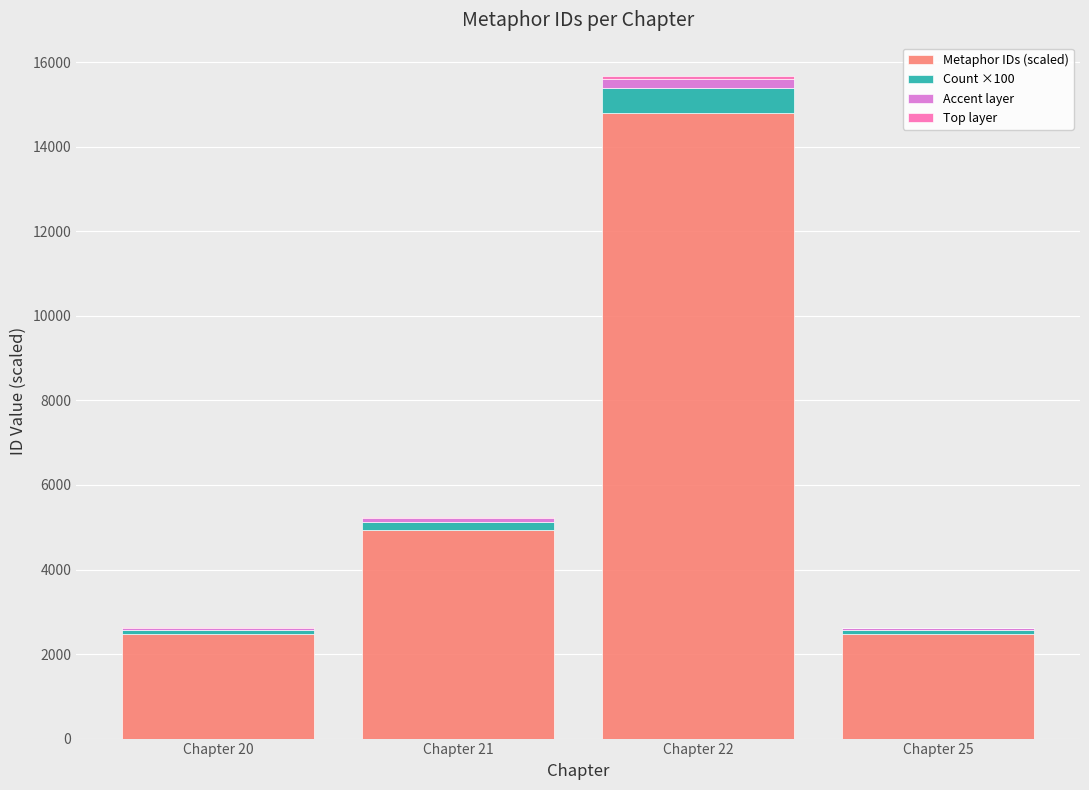

What is the maximum value for Metaphor IDs (scaled)?

14801.7